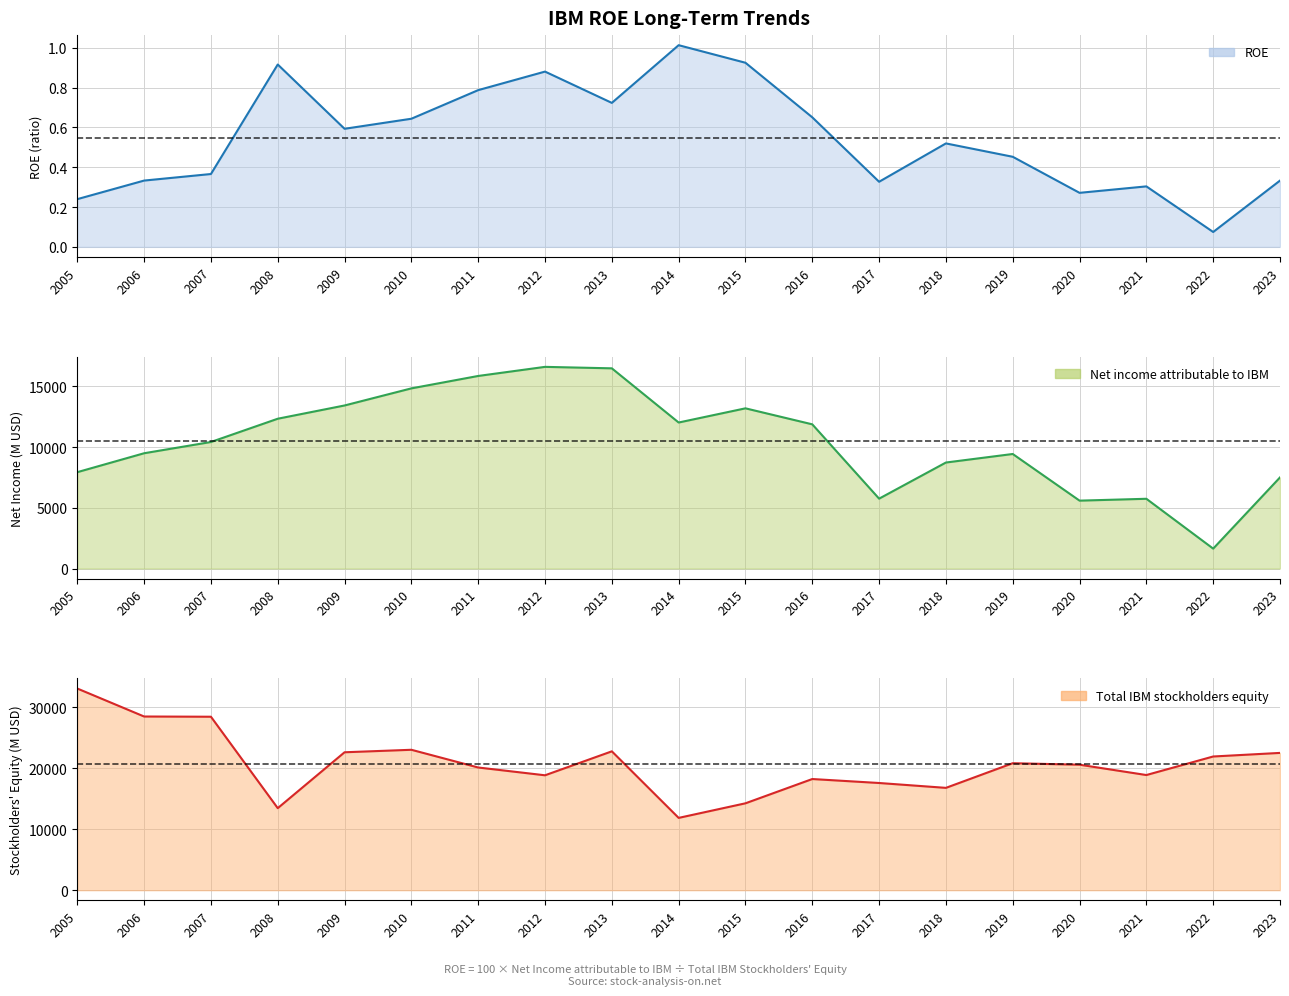

Which series changed the most between 2008 and 2014?

Total IBM stockholders equity